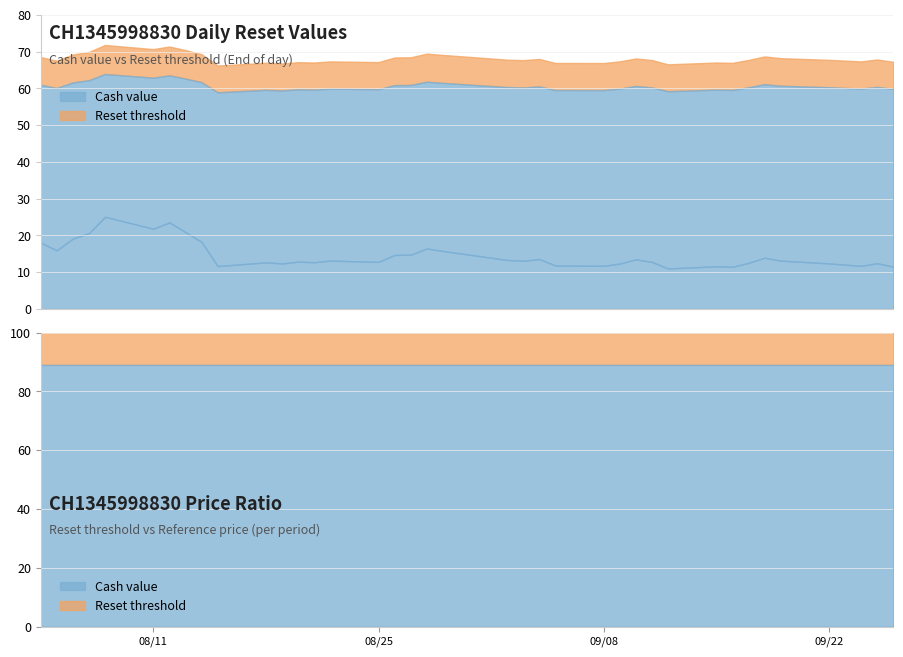

What value does the Reset threshold series have at 2025-09-09?

59.9